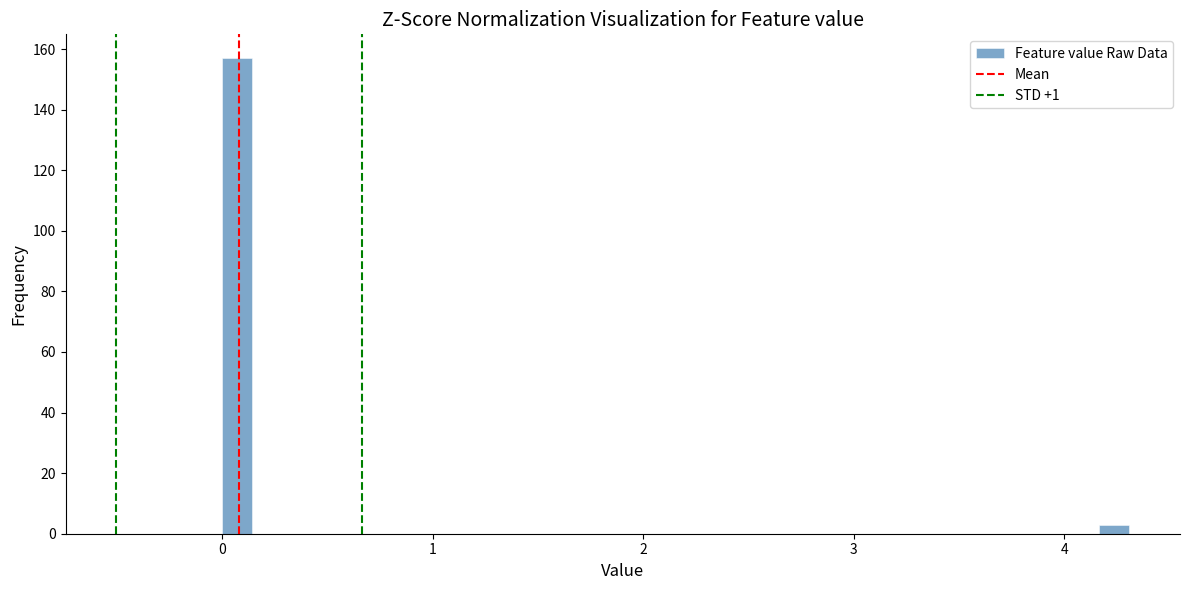

Around what value on the x-axis is the tallest bar? Give the approximate position of its centre, as read against the axis.

0.1